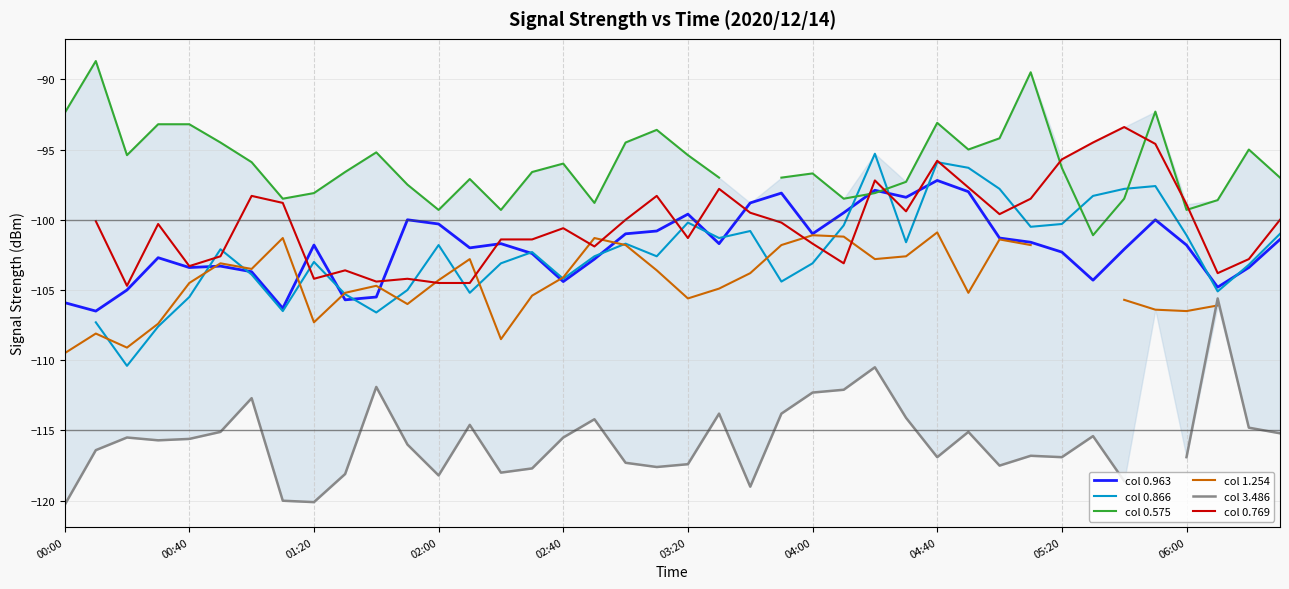

How many data points in col 3.486 are less than -115?

27